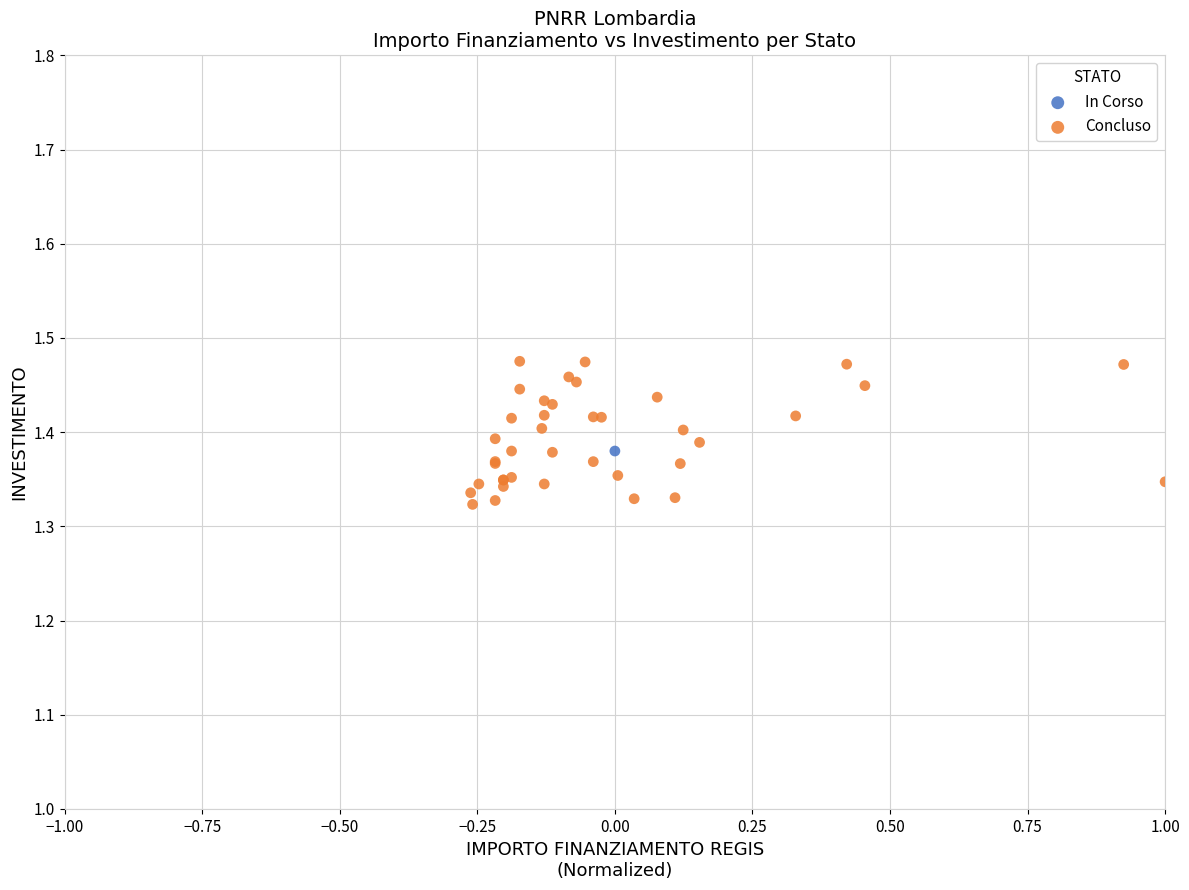

What are all the series names shown in the legend?

In Corso, Concluso